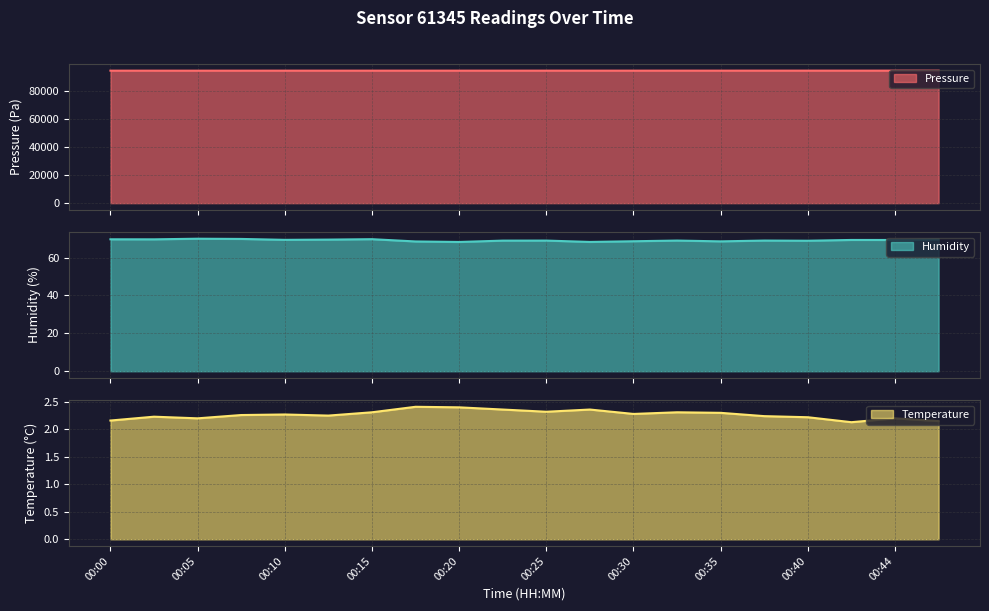

What is the difference between the maximum and minimum values in the pressure series?

25.7